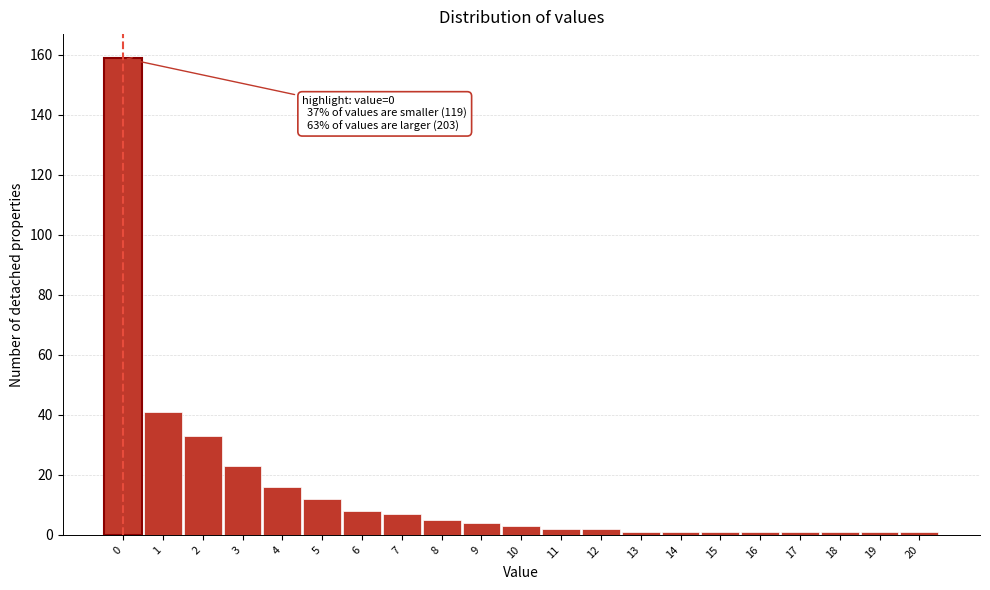

Reading left to right, transcribe all the data shown in this chart.

159	41	33	23	16	12	8	7	5	4	3	2	2	1	1	1	1	1	1	1	1